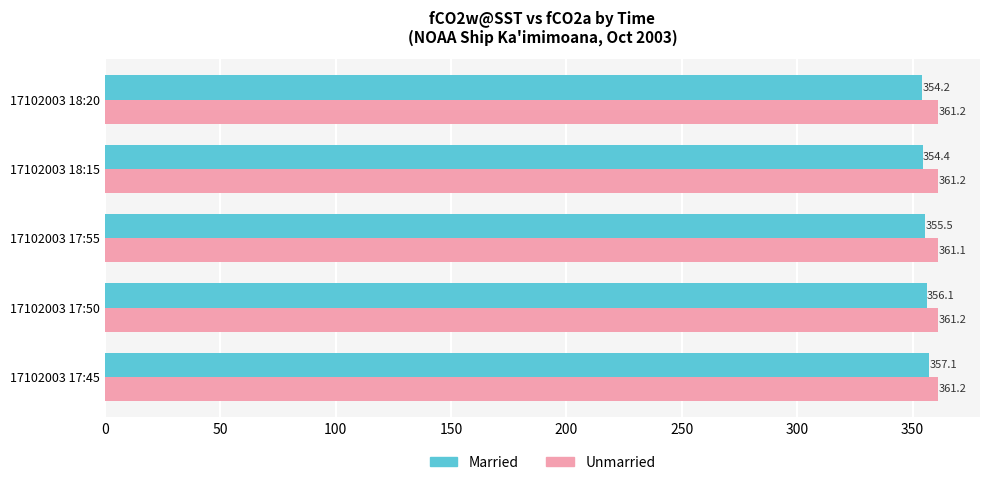

Where is Married nearest to the value 355?

17102003 17:55